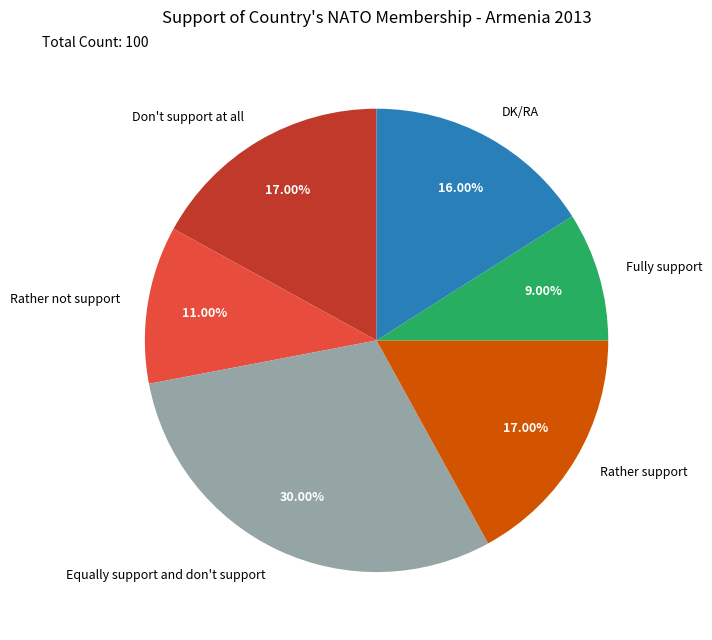

To the nearest percent, what portion does DK/RA represent?

16%